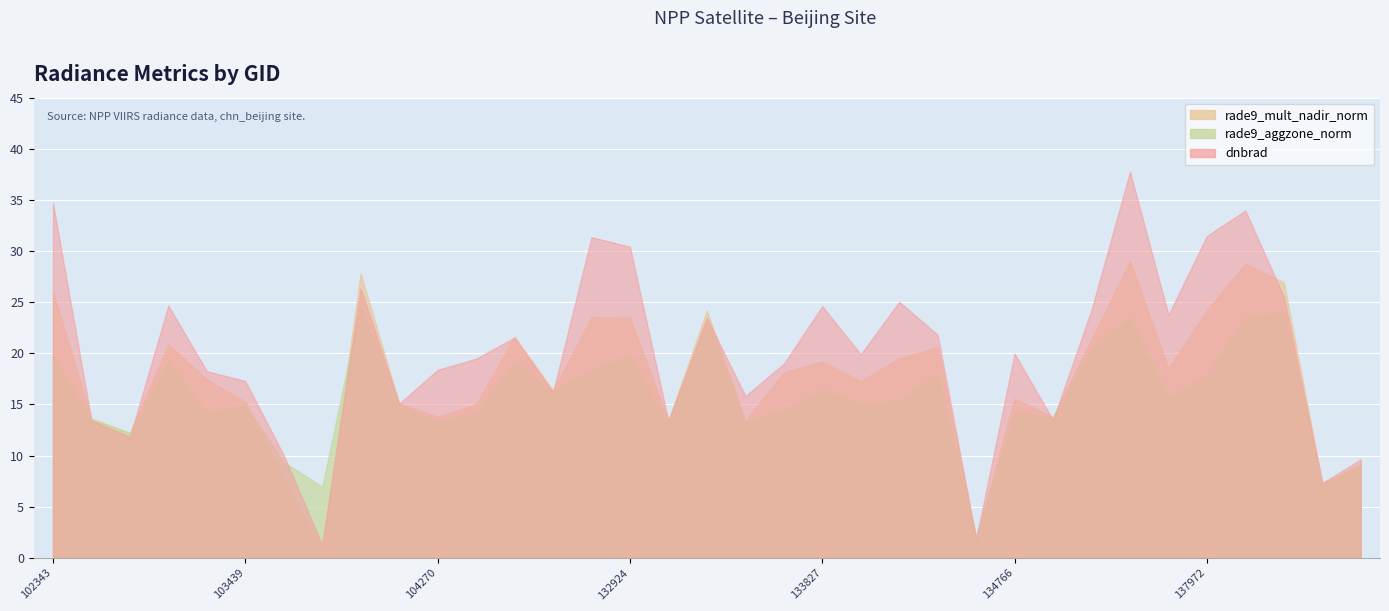

Reading left to right, what are all the values shown in this chart?

rade9_aggzone_norm: 19.7	13.6	12.2	19.2	14.2	14.9	9.4	6.9	24.8	15.1	13.3	14.2	19.3	16.3	18.4	19.9	13.2	23.4	13.3	14.4	16.5	15.0	15.3	18.0	2.1	14.2	13.7	20.3	23.6	15.7	17.9	23.5	24.1	7.3	9.2
rade9_mult_nadir_norm: 26.1	13.6	12.2	20.9	17.4	15.3	7.7	1.0	27.8	15.1	13.8	15.0	21.6	16.4	23.6	23.5	13.4	24.2	13.4	18.1	19.2	17.3	19.5	20.6	1.9	15.6	13.8	21.4	29.0	18.5	24.2	28.8	26.9	7.3	9.0
dnbrad: 34.7	13.4	11.8	24.7	18.3	17.3	10.0	1.3	26.3	15.1	18.4	19.5	21.5	16.2	31.4	30.4	13.4	23.5	15.8	19.0	24.6	19.9	25.0	21.8	1.8	20.0	13.5	24.3	37.8	23.8	31.5	34.0	25.5	7.3	9.6